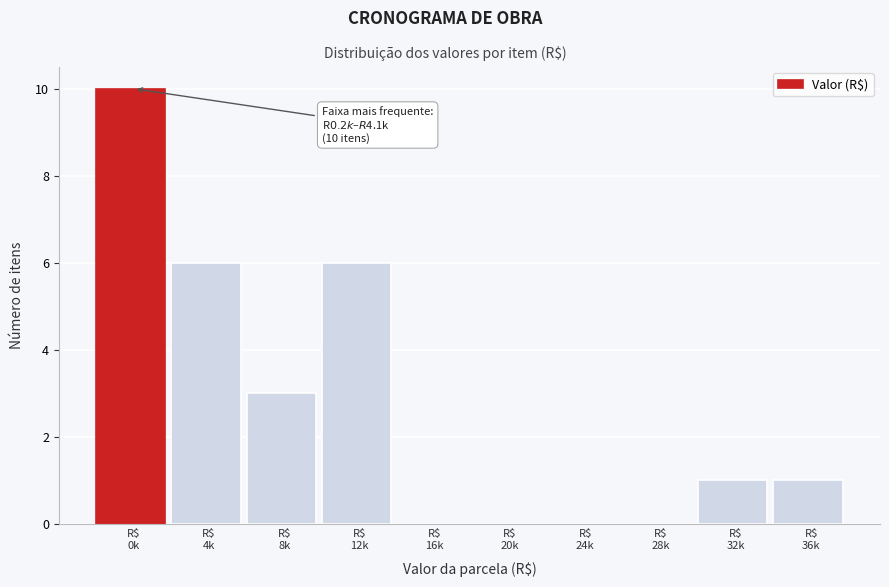

What is the maximum value shown in the chart?

10